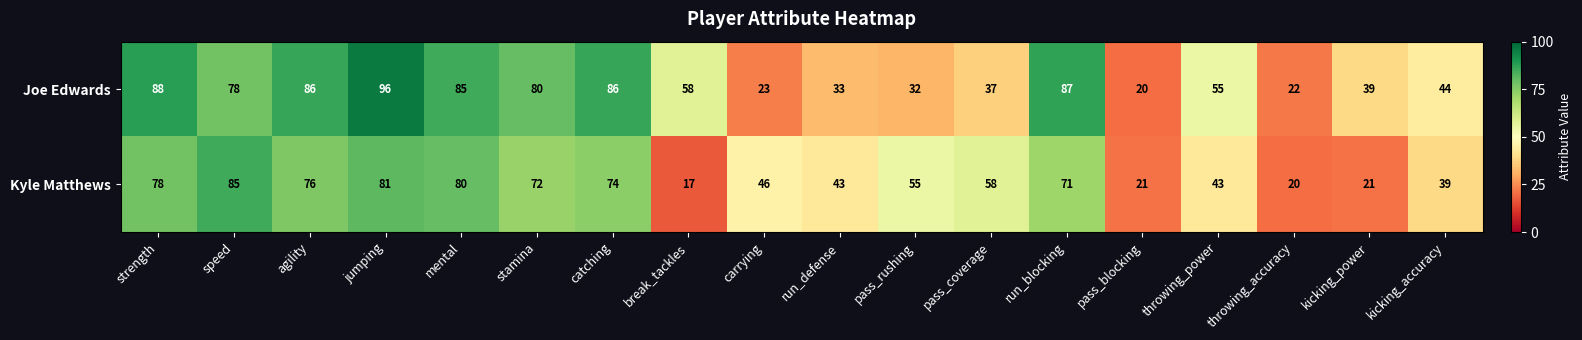

Count the number of categories in the chart.

18